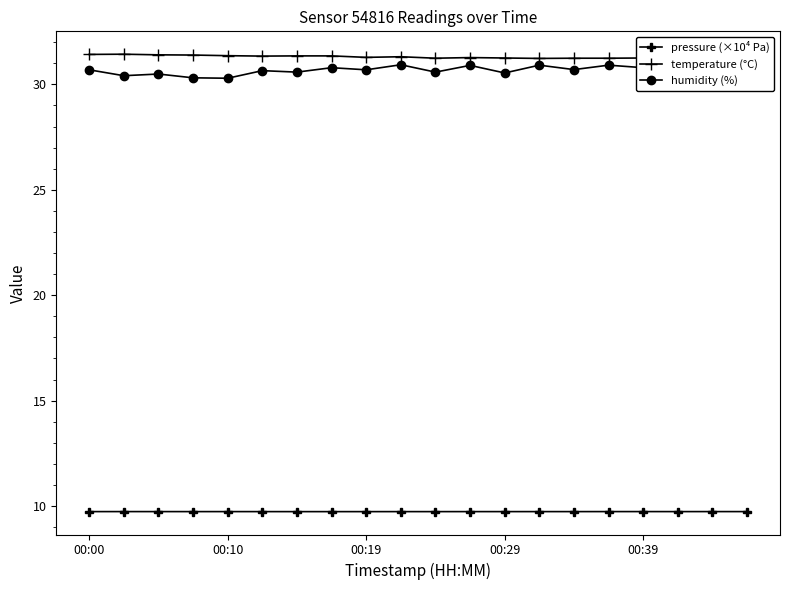

What is the average value of the humidity (%) series?

30.7